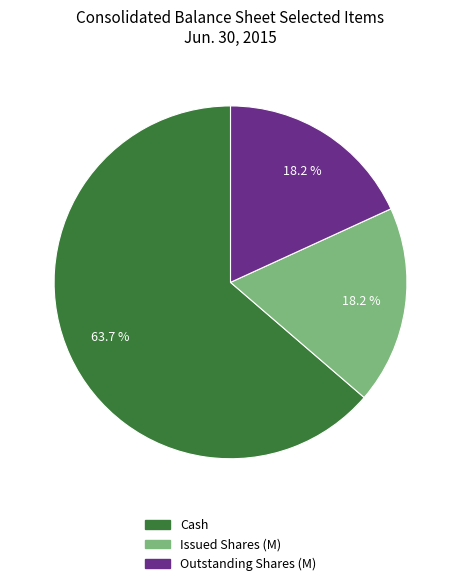

Does any single category account for the majority?

Yes